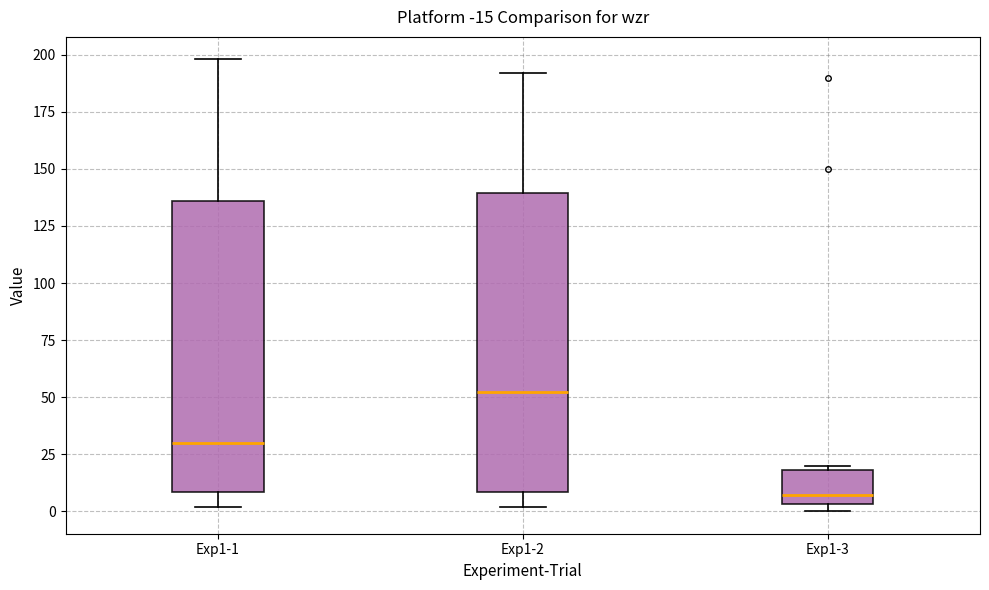

Reading left to right, read every box against the y-axis: the position of its median line, the range the box covers, and the ends of its whiskers. The values are not printed on the chart, so give them approximately, as read against the axis.

Exp1-1: median 30, box 10 to 135, whiskers 0 to 200
Exp1-2: median 50, box 10 to 140, whiskers 0 to 190
Exp1-3: median 5 (just above the box's lower edge), box 5 to 20, whiskers 0 to 20 (just above the box's upper edge)